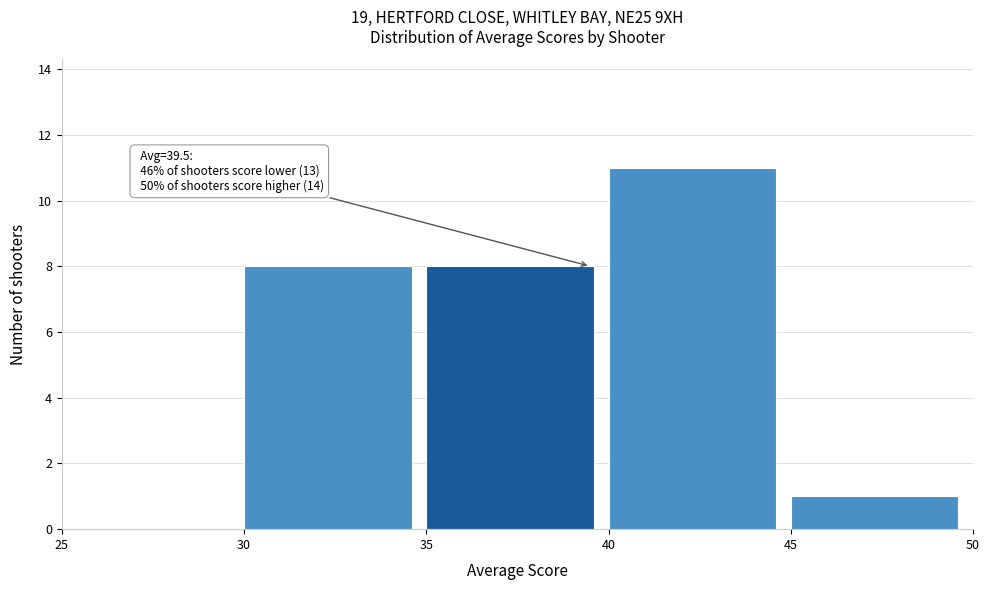

Over which range of the x-axis is the bar tallest?

40 to 45